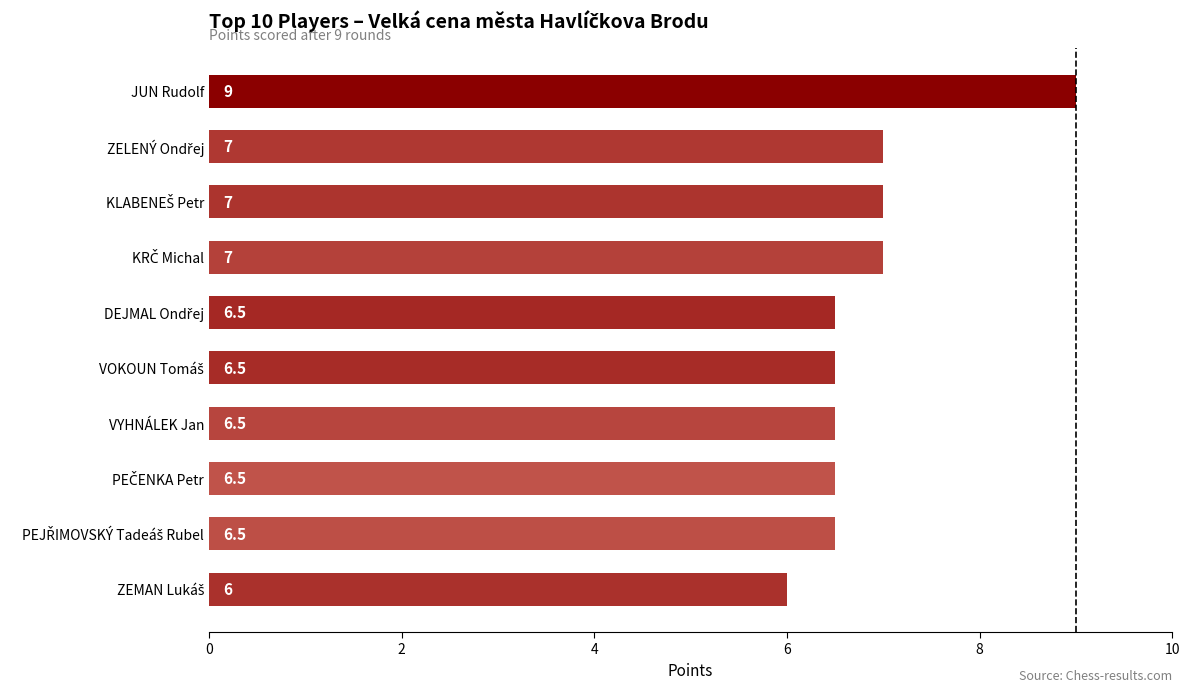

How many values are between 6 and 7?

9